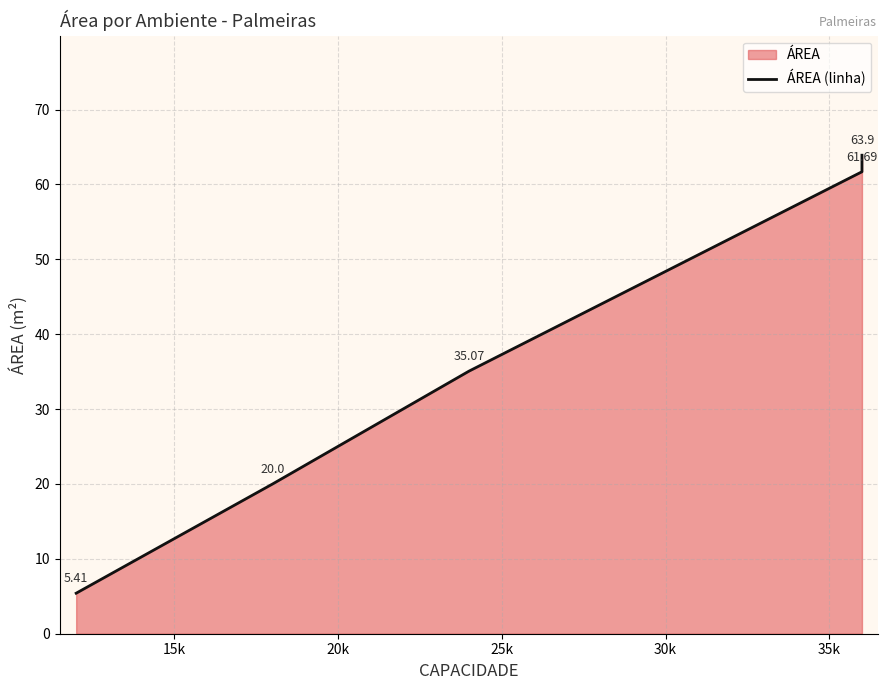

What is the greatest value displayed?

63.9